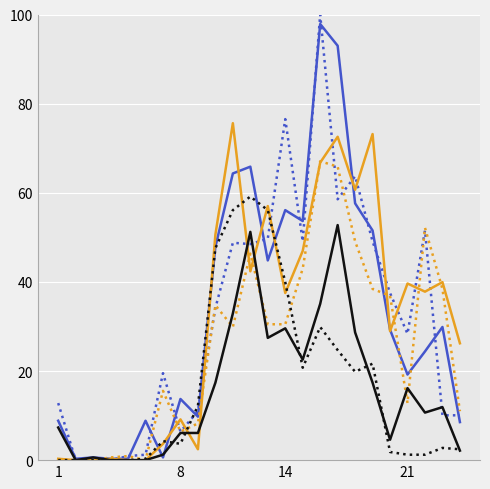

What is the greatest value displayed?

100.0